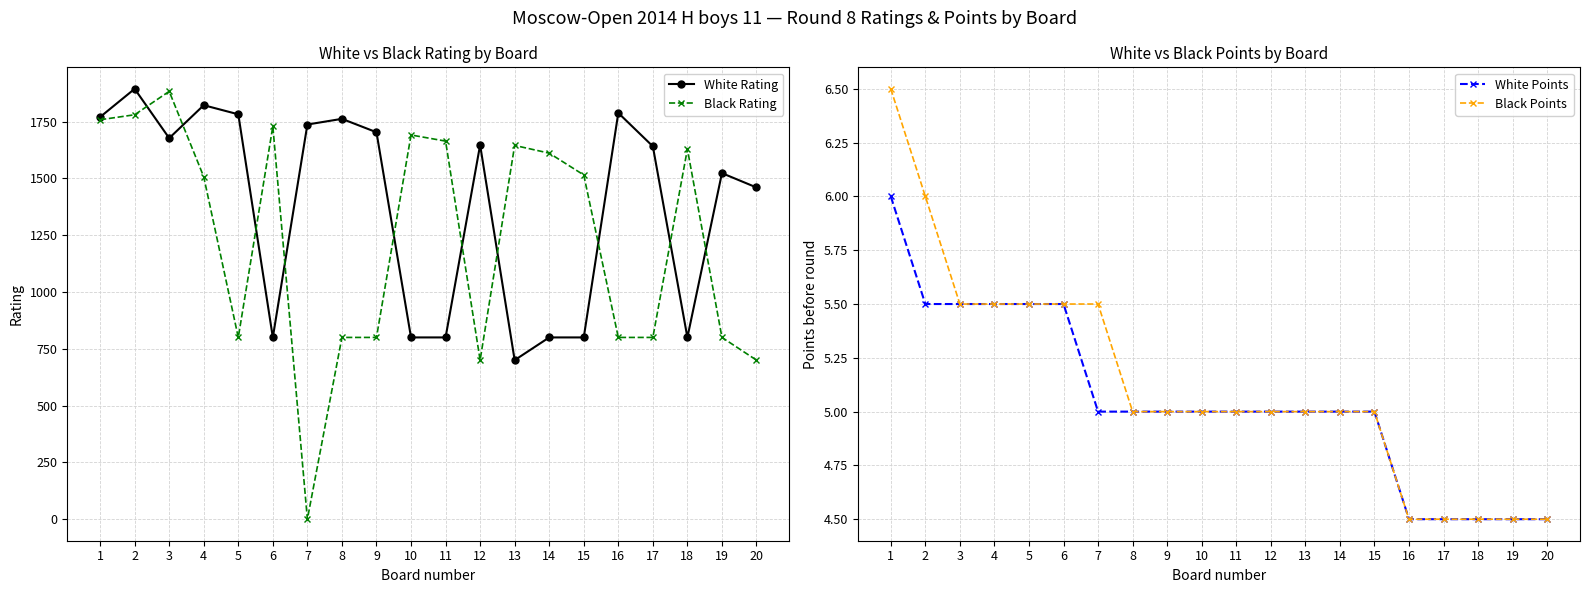

Which has a higher value, 9 or 15?

9